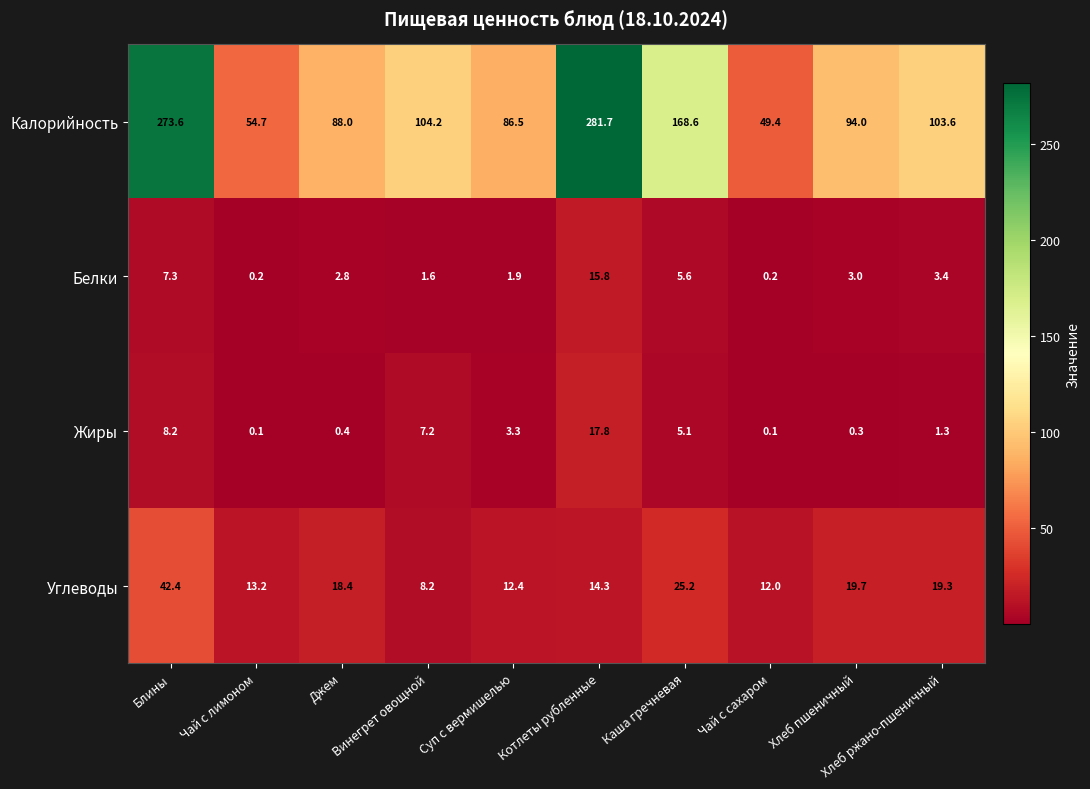

Which series has the widest spread of values?

Калорийность